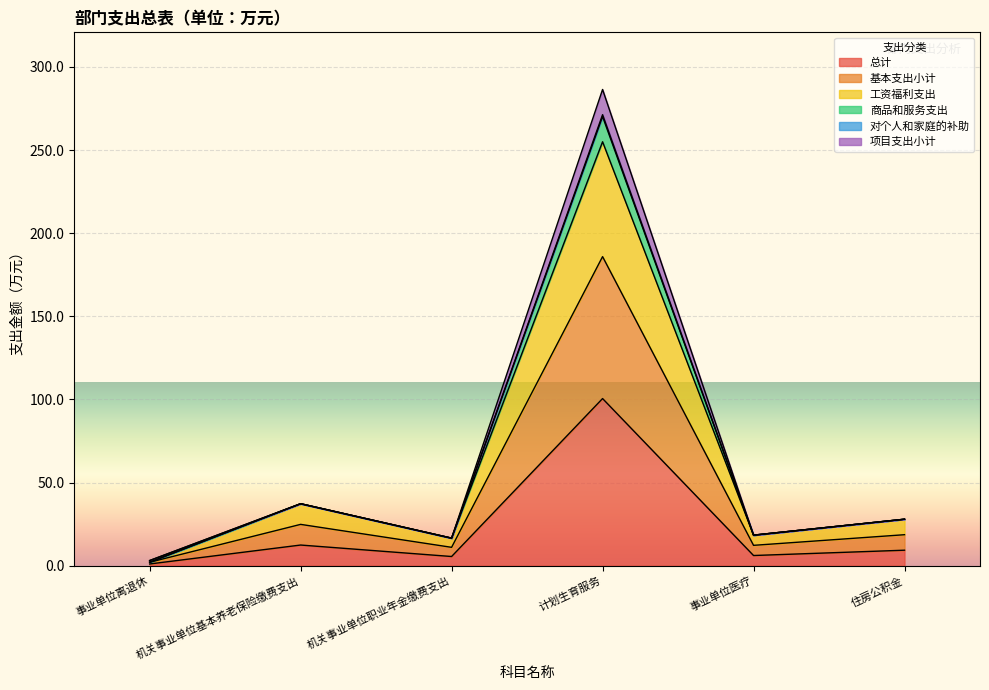

Is it true that 基本支出小计 equals 9.4 at 事业单位医疗?

False